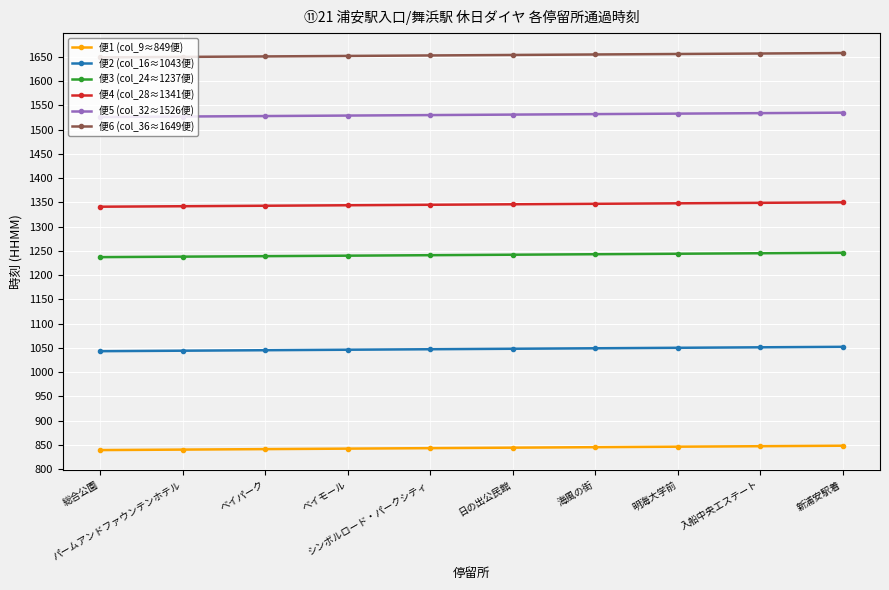

Count the 便1 (col_9≈849便) values in the range 841 to 846.

6